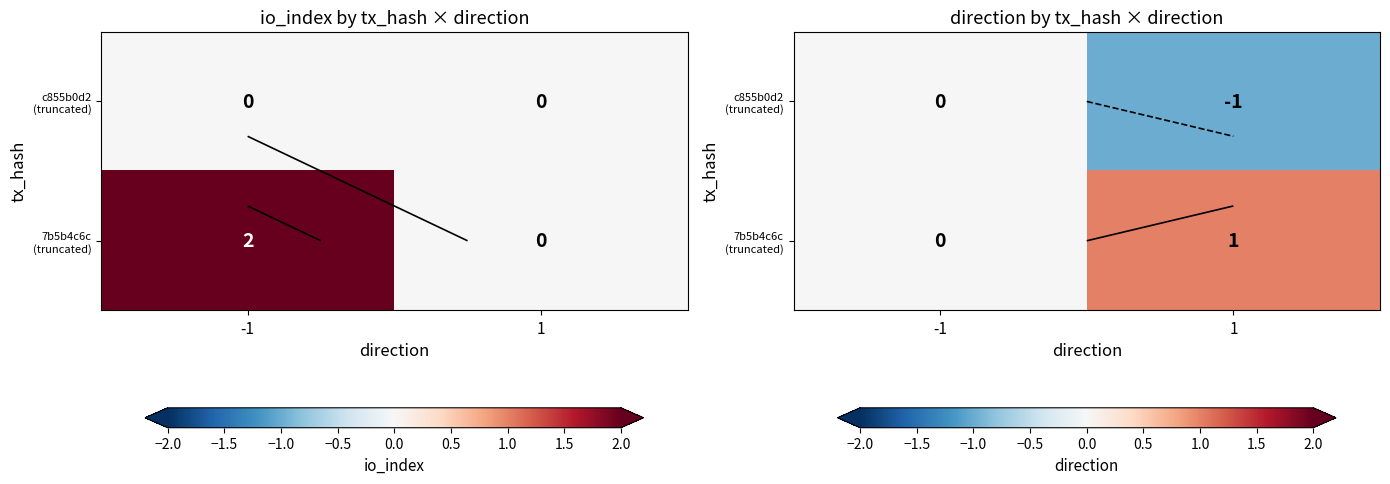

Rank the series by their maximum value, from lowest to highest.

c855b0d2 (truncated), 7b5b4c6c (truncated)